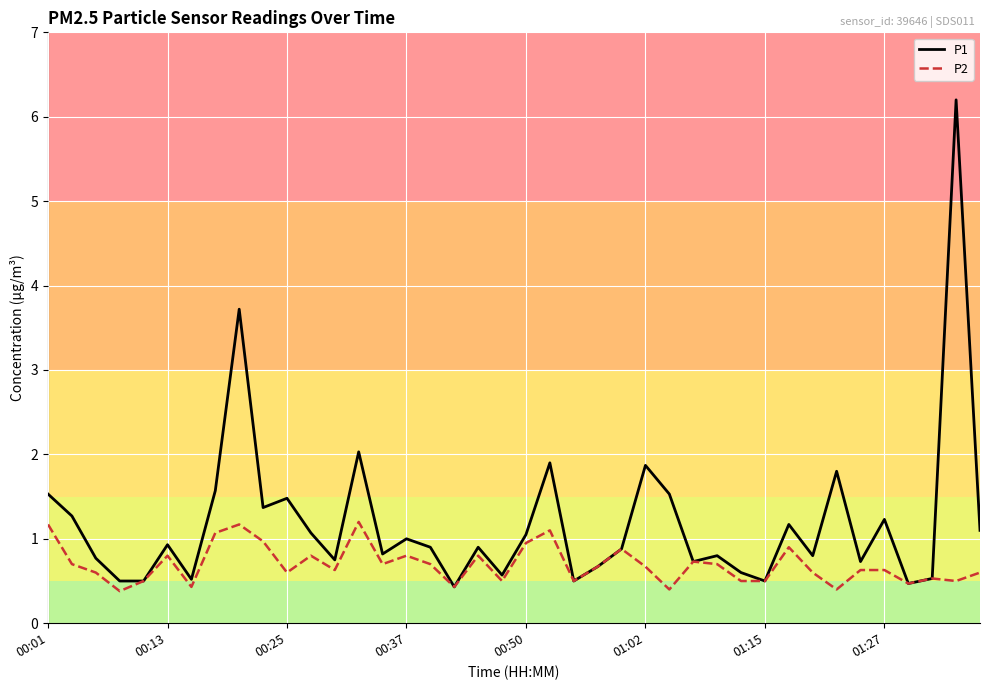

Which series has the largest total across all categories?

P1